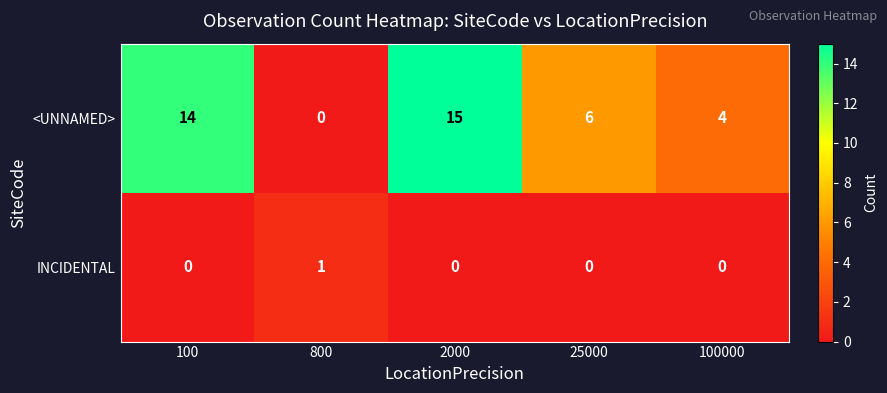

How many categories are shown in the chart?

5